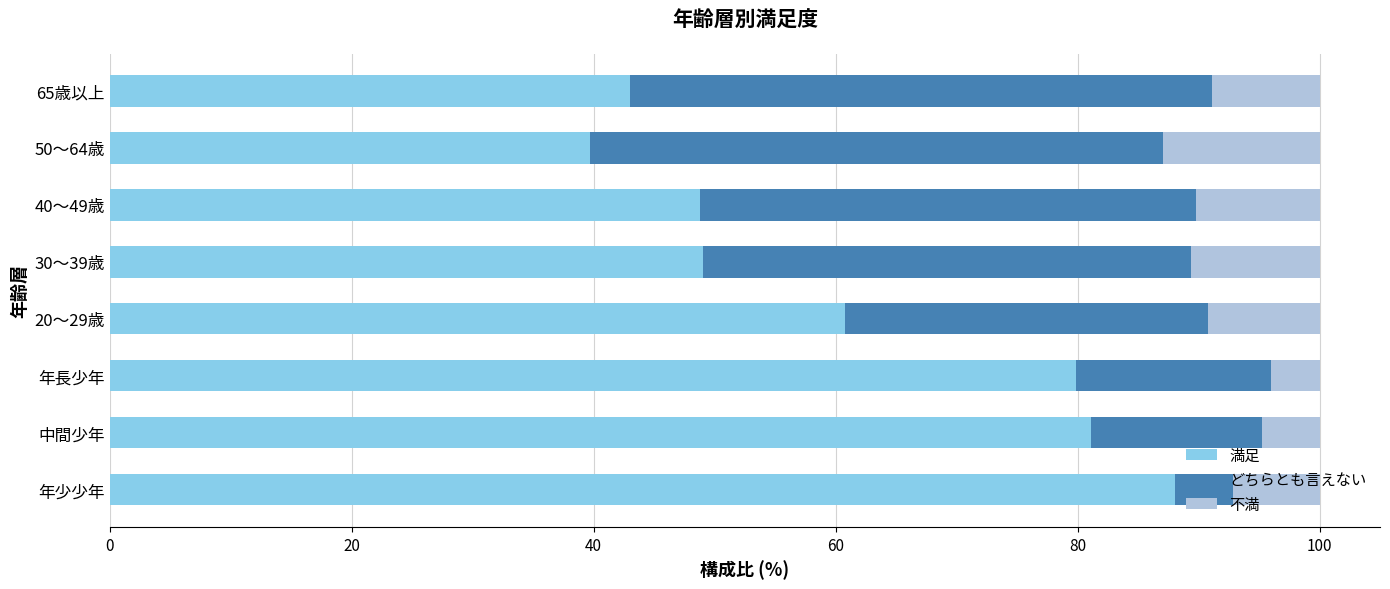

How many data points does each series have?

8